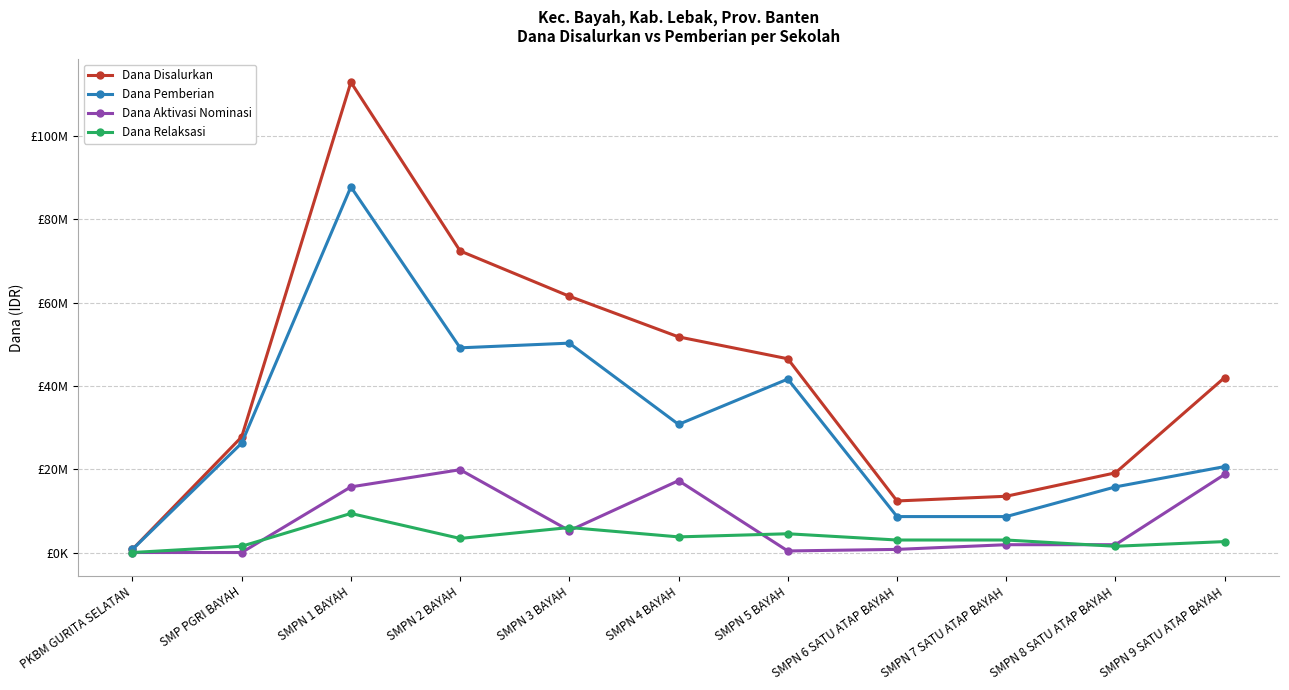

What is the average value of the Dana Pemberian series?

30920455